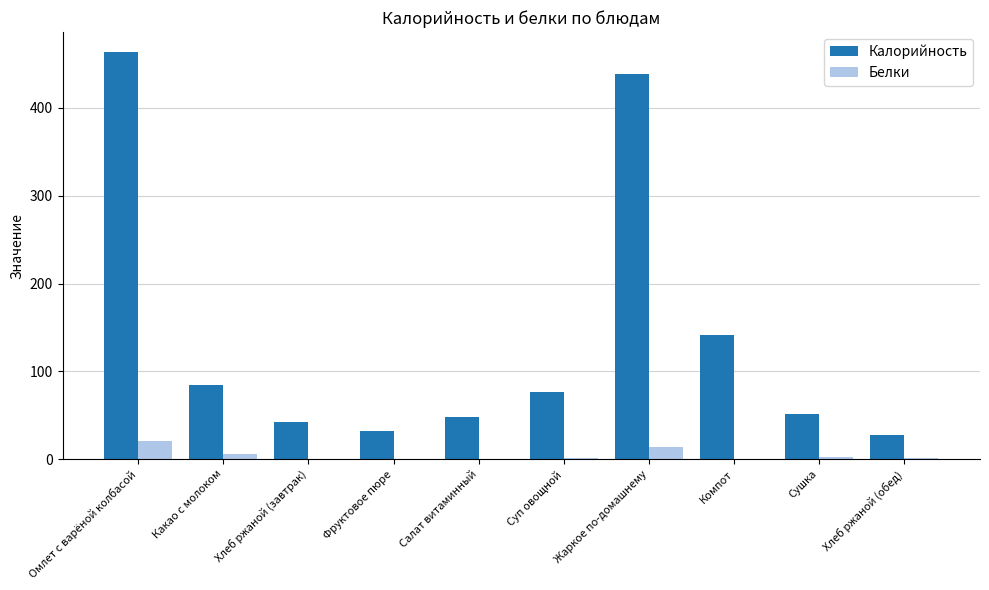

Is the value of Калорийность at Сушка greater than the value of Белки at Компот?

Yes